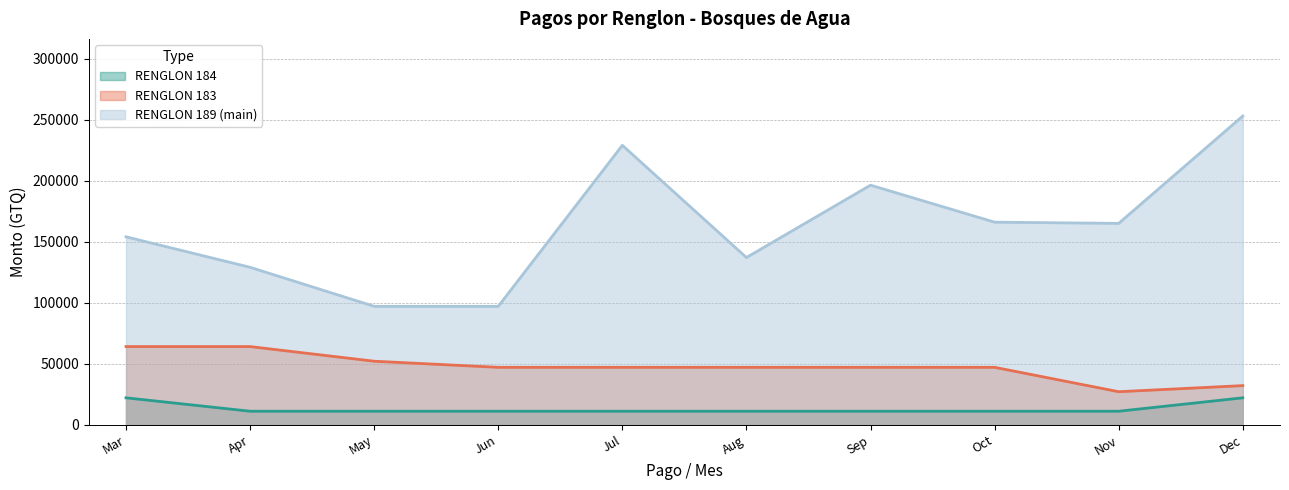

Reading right to left, transcribe all the data shown in this chart.

RENGLON 184: 22000	11000	11000	11000	11000	11000	11000	11000	11000	22000
RENGLON 183: 32000	27000	47000	47000	47000	47000	47000	52000	64000	64000
RENGLON 189 (main): 253000	165000	166000	196337	137000	229000	97000	97000	129000	154000